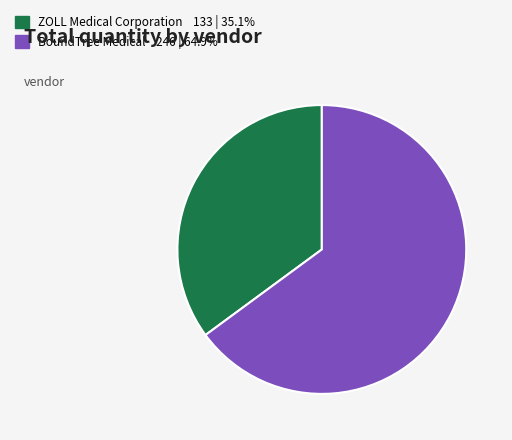

Is there a majority slice in this chart?

Yes